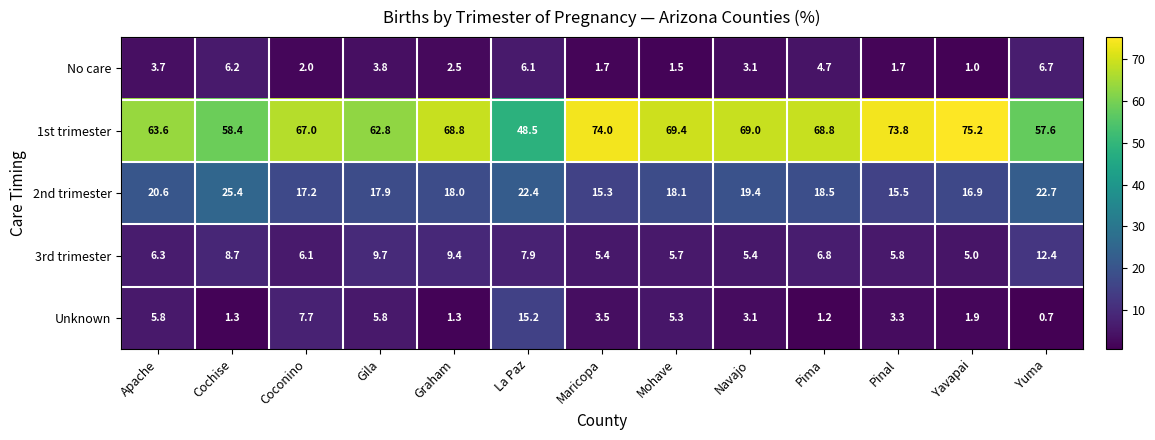

What is the difference between the 1st trimester values at Mohave and Navajo?

0.4